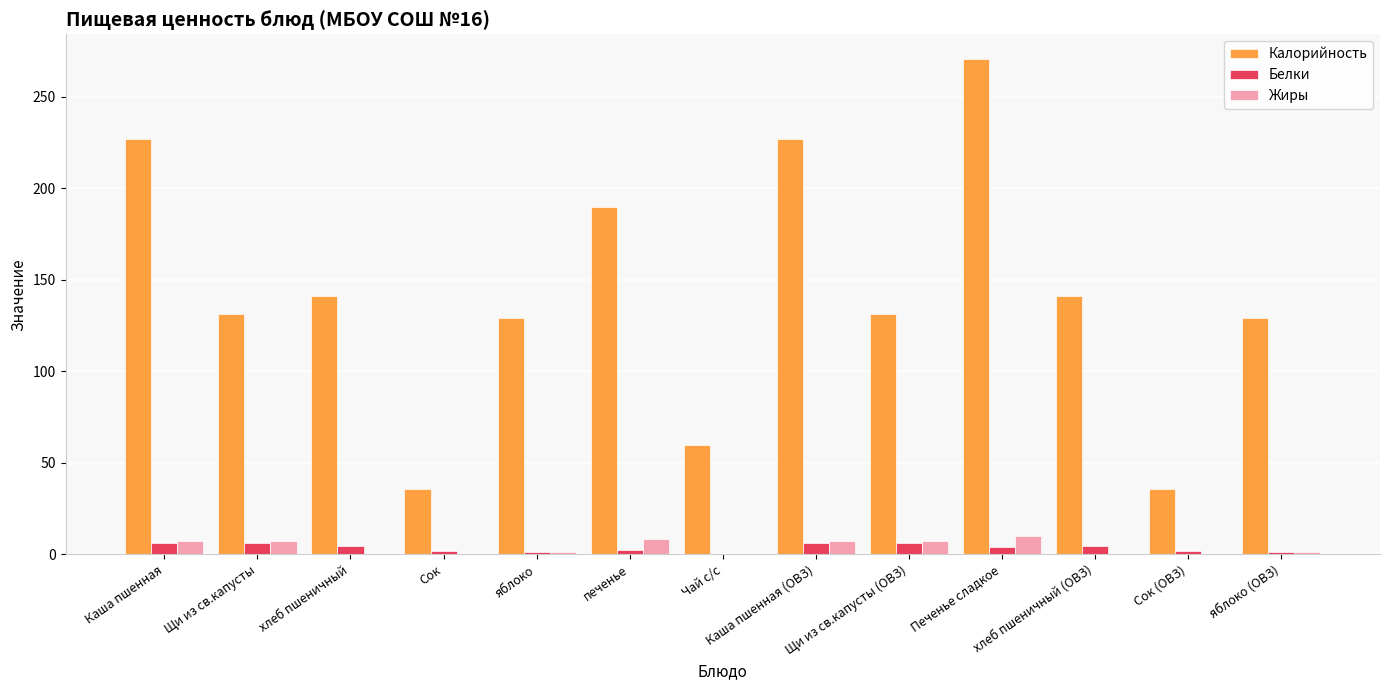

Which series has the largest total across all categories?

Калорийность